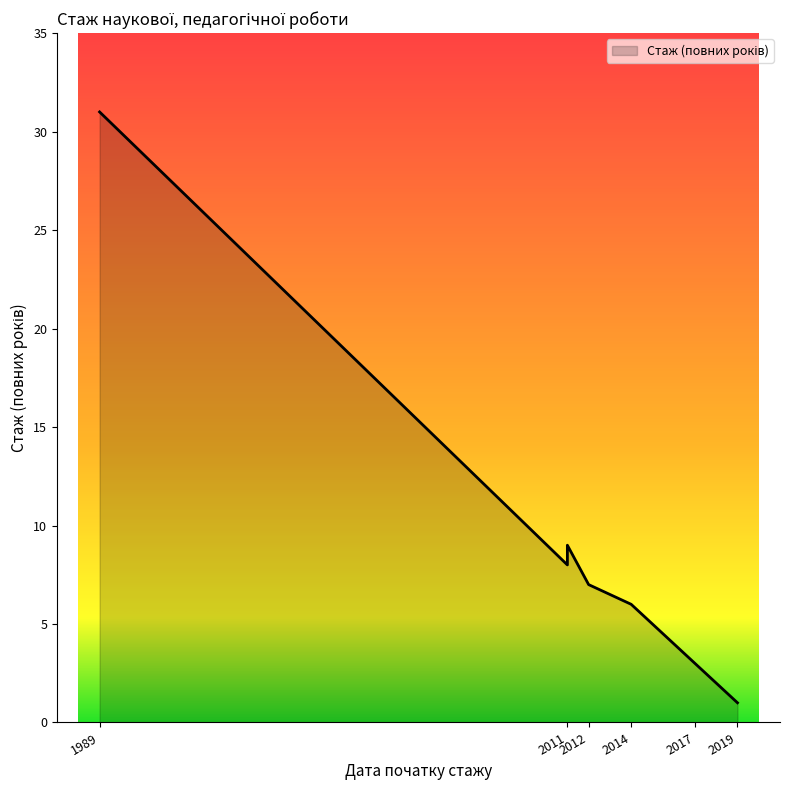

At which category does the data reach its first local peak?

1989-06-30